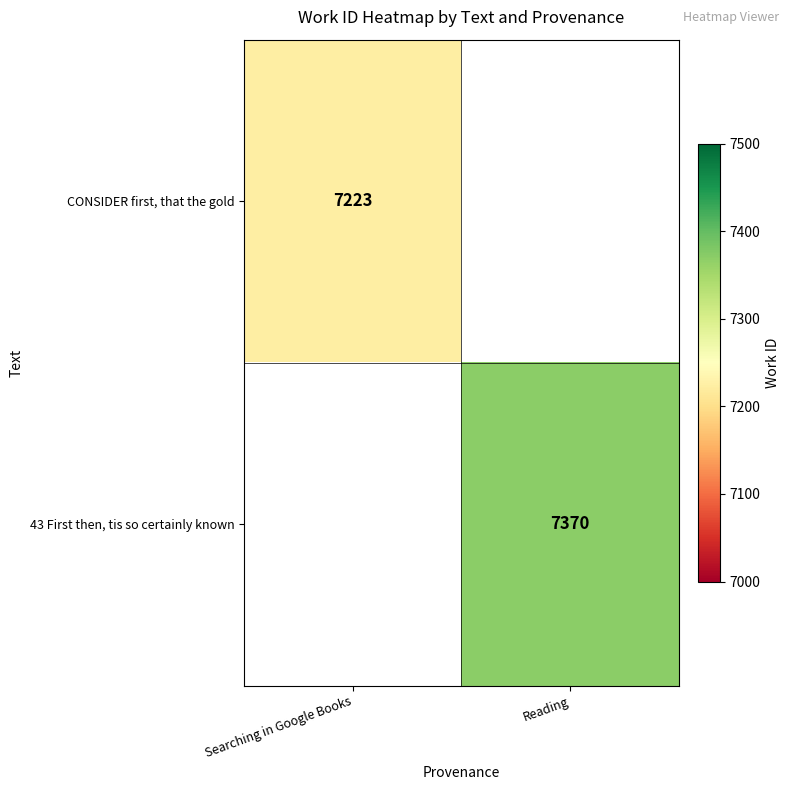

Is the value of CONSIDER first, that the gold at Searching in Google Books greater than the value of 43 First then, tis so certainly known at Reading?

No